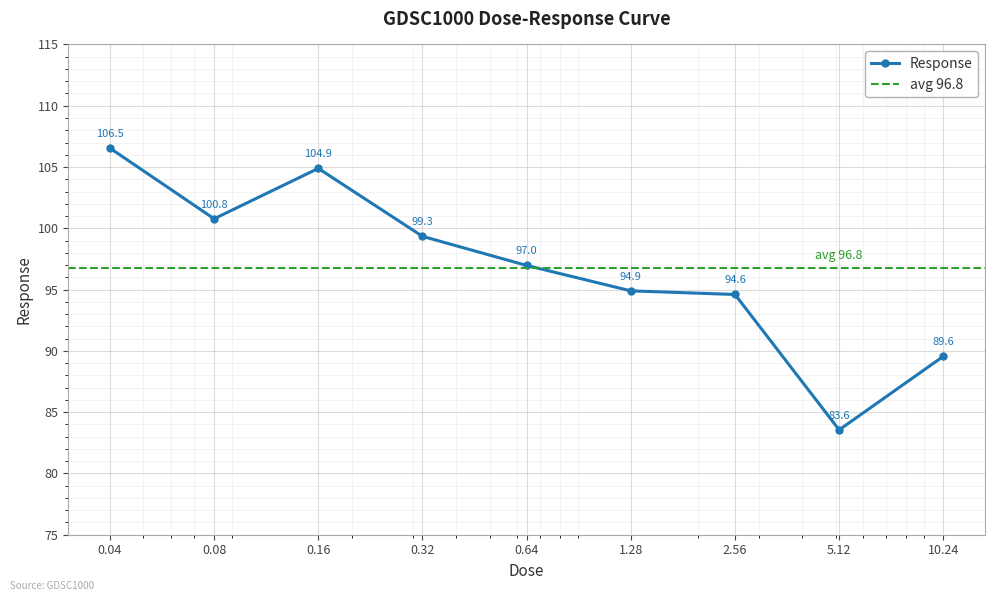

How many data points are above 96?

5